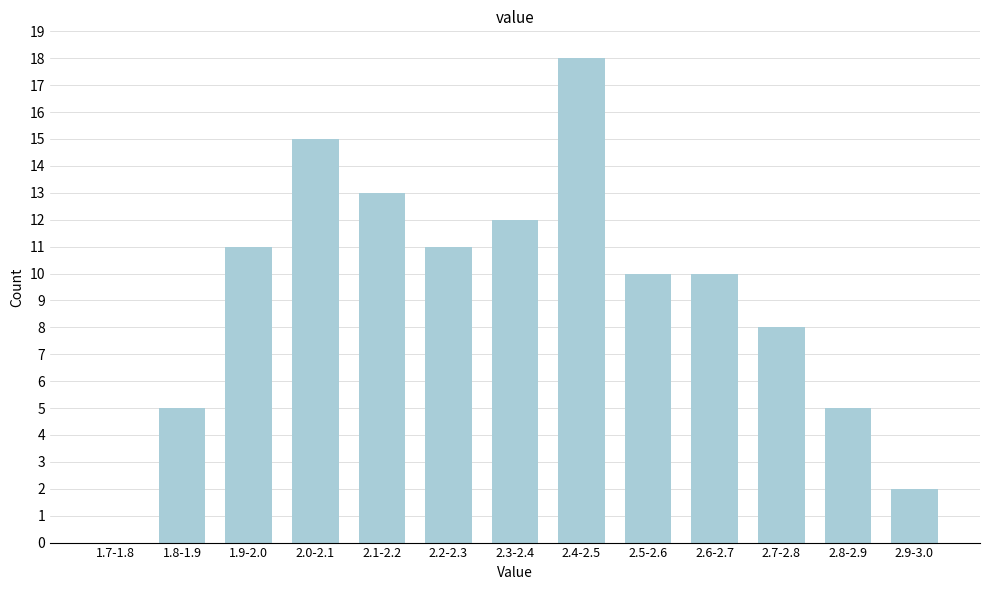

Reading left to right, transcribe all the data shown in this chart.

1.7-1.8=0	1.8-1.9=5	1.9-2.0=11	2.0-2.1=15	2.1-2.2=13	2.2-2.3=11	2.3-2.4=12	2.4-2.5=18	2.5-2.6=10	2.6-2.7=10	2.7-2.8=8	2.8-2.9=5	2.9-3.0=2